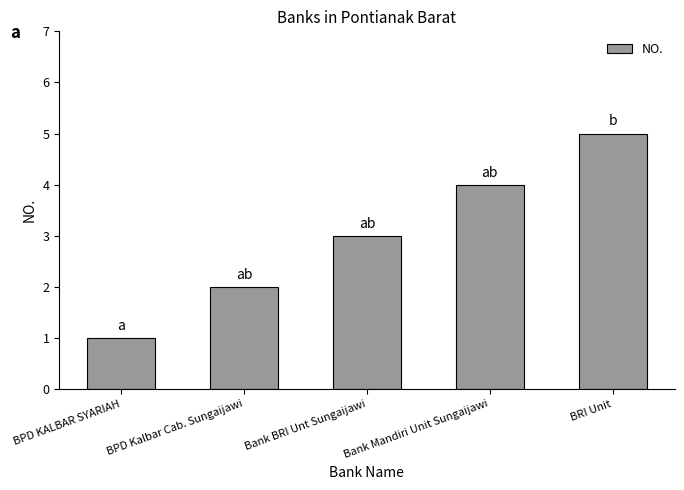

Rank the categories by value from highest to lowest.

BRI Unit, Bank Mandiri Unit Sungaijawi, Bank BRI Unt Sungaijawi, BPD Kalbar Cab. Sungaijawi, BPD KALBAR SYARIAH